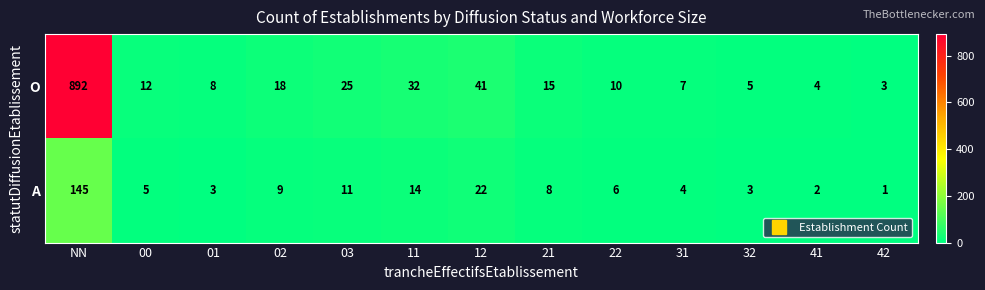

What is the sum of the A values at 11 and 22?

20